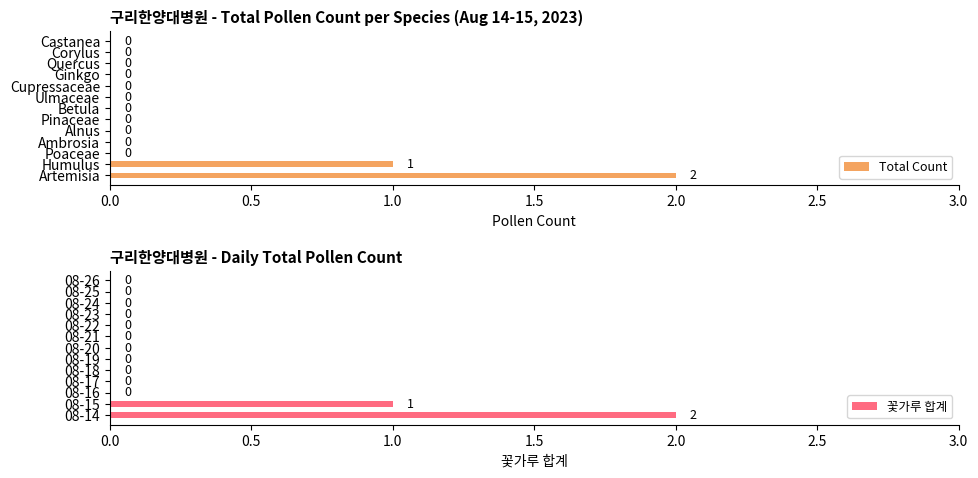

What is the sum of all Total Count values?

3